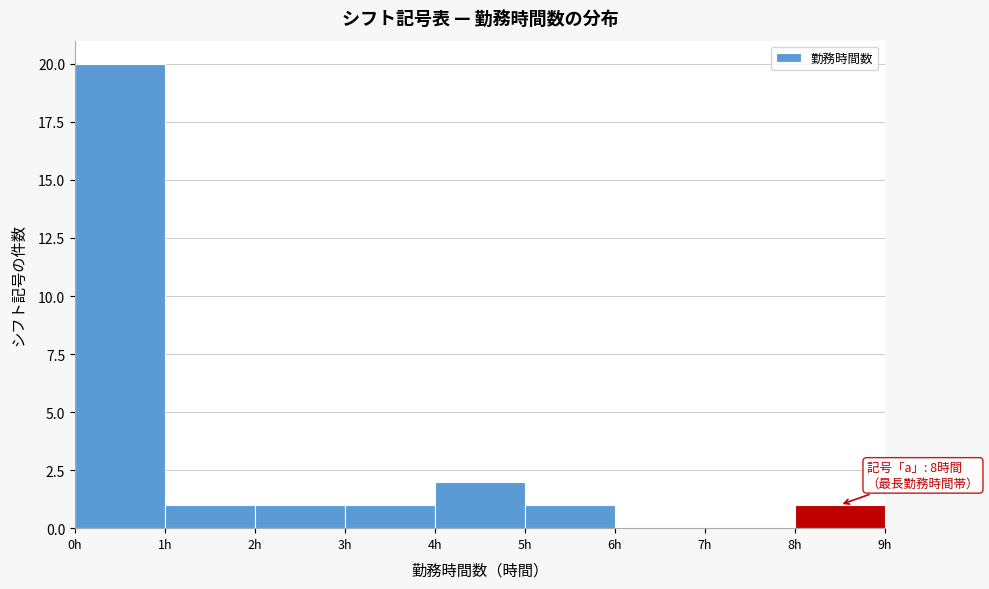

Which range on the x-axis has the tallest bar?

0 to 1